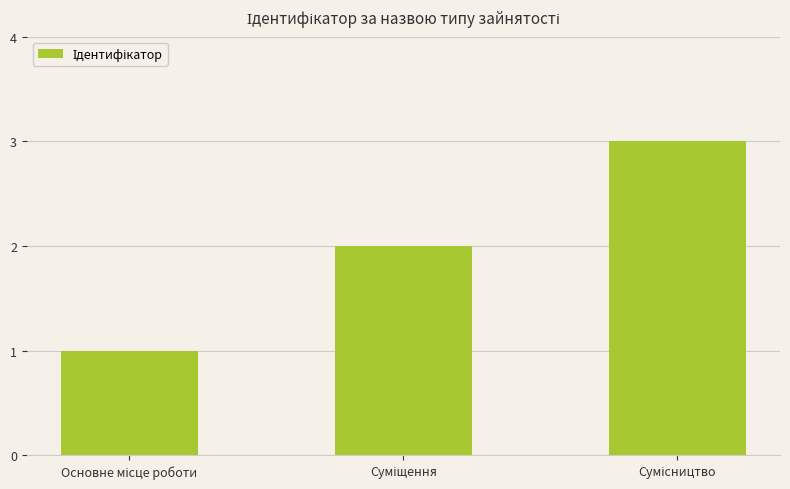

Count the number of categories in the chart.

3